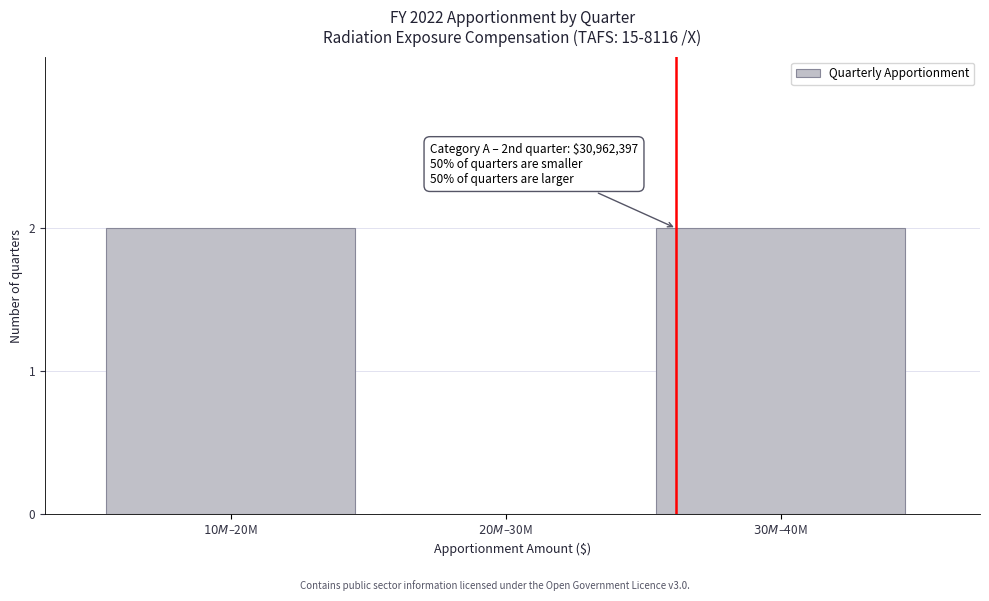

What is the sum of all values?

4